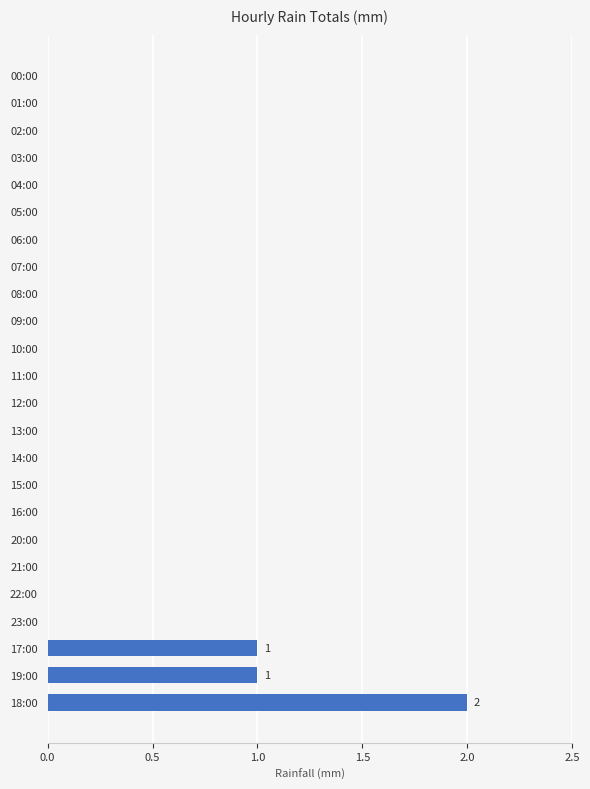

Is it true that the value at 22:00 is 1?

False